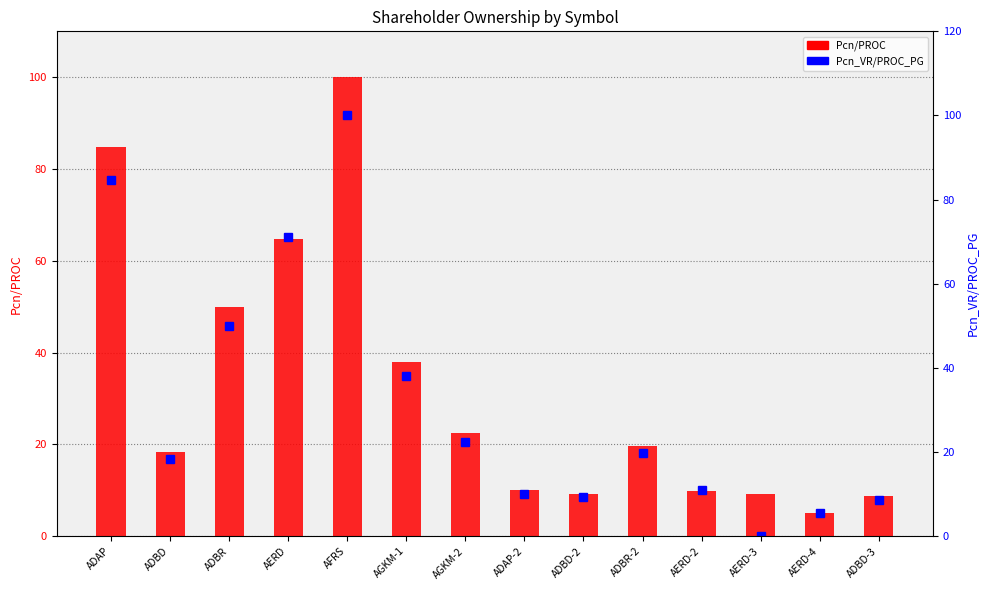

What are all the series names shown in the legend?

Pcn/PROC, Pcn_VR/PROC_PG